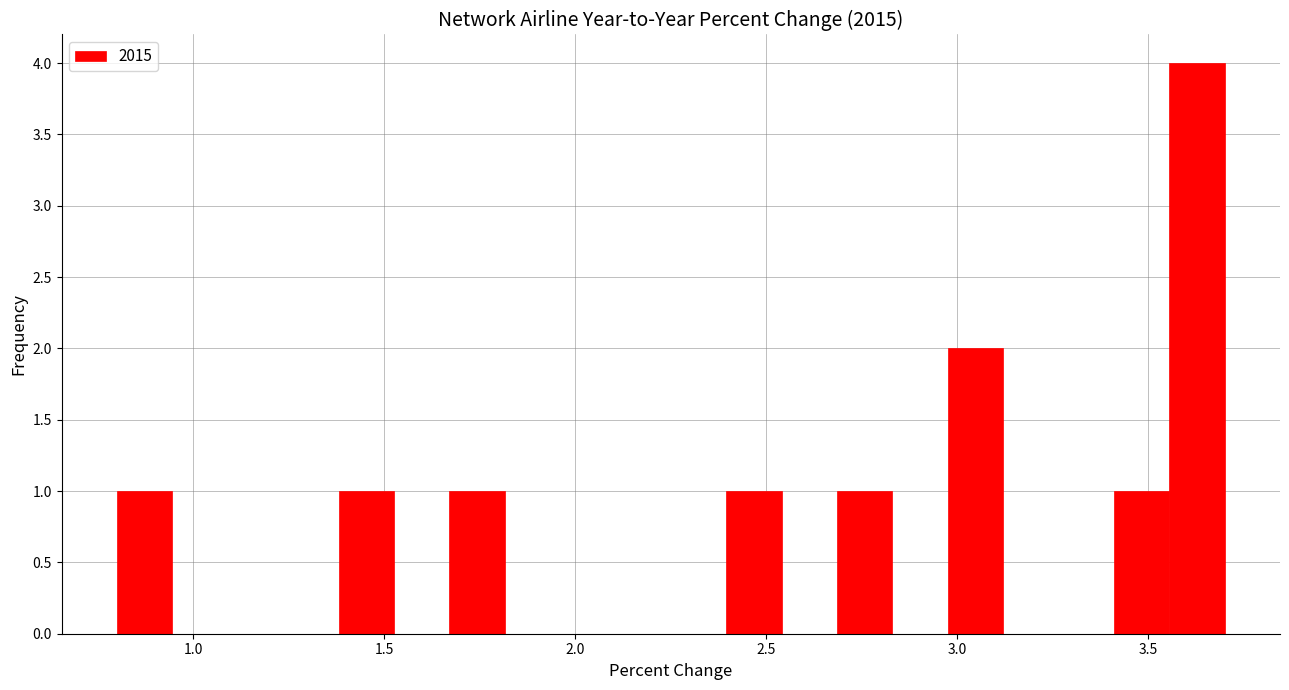

Around what value on the x-axis is the tallest bar? Give the approximate position of its centre, as read against the axis.

3.65